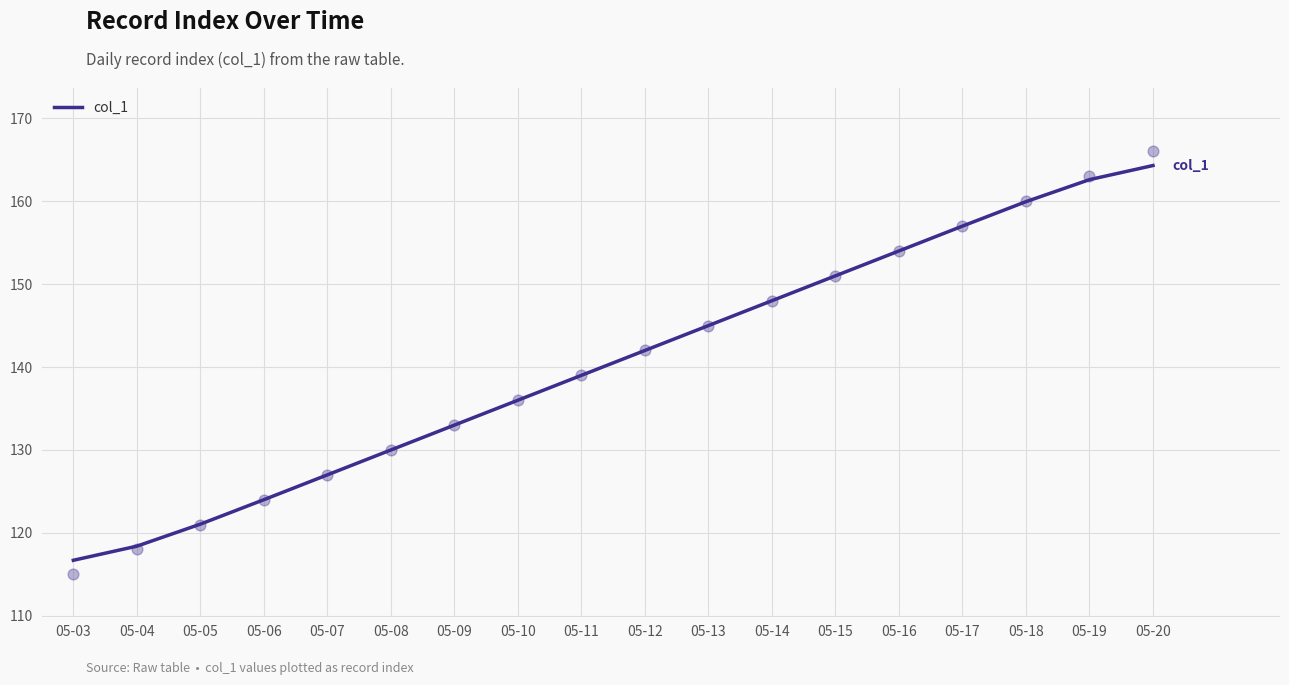

Between 05-09 and 05-05, which is larger?

05-09